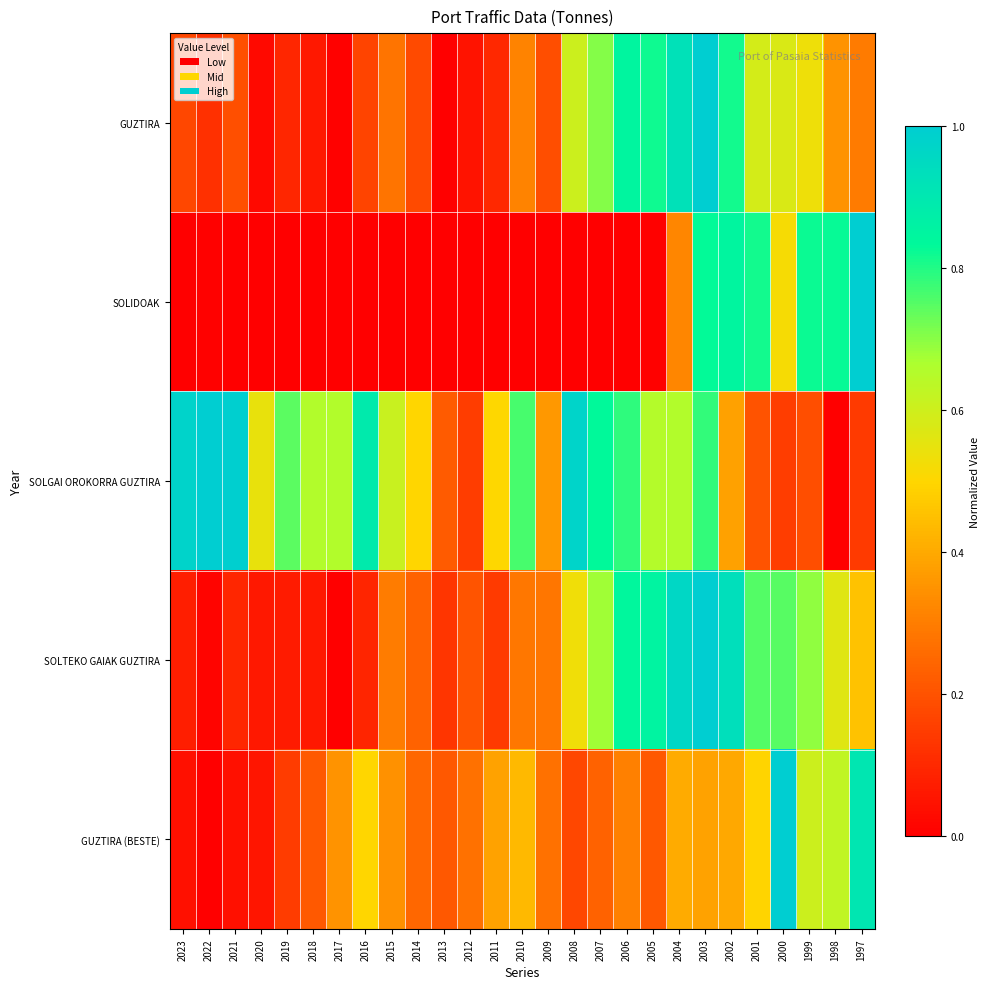

Reading right to left, extract all data points from this chart.

GUZTIRA: 1997=0.3	1998=0.4	1999=0.5	2000=0.6	2001=0.6	2002=0.8	2003=1.0	2004=0.9	2005=0.8	2006=0.8	2007=0.7	2008=0.6	2009=0.2	2010=0.3	2011=0.1	2012=0.0	2013=0.0	2014=0.2	2015=0.3	2016=0.2	2017=0.0	2018=0.1	2019=0.1	2020=0.0	2021=0.2	2022=0.1	2023=0.2
SOLIDOAK: 1997=1.0	1998=0.8	1999=0.8	2000=0.5	2001=0.8	2002=0.8	2003=0.8	2004=0.3	2005=0.0	2006=0.0	2007=0.0	2008=0.0	2009=0.0	2010=0.0	2011=0.0	2012=0.0	2013=0.0	2014=0.0	2015=0.0	2016=0.0	2017=0.0	2018=0.0	2019=0.0	2020=0.0	2021=0.0	2022=0.0	2023=0.0
SOLGAI OROKORRA GUZTIRA: 1997=0.1	1998=0.0	1999=0.2	2000=0.2	2001=0.2	2002=0.4	2003=0.8	2004=0.7	2005=0.6	2006=0.8	2007=0.8	2008=1.0	2009=0.4	2010=0.8	2011=0.5	2012=0.2	2013=0.2	2014=0.5	2015=0.6	2016=0.9	2017=0.7	2018=0.7	2019=0.7	2020=0.5	2021=1.0	2022=1.0	2023=1.0
SOLTEKO GAIAK GUZTIRA: 1997=0.5	1998=0.6	1999=0.7	2000=0.7	2001=0.8	2002=0.9	2003=1.0	2004=1.0	2005=0.9	2006=0.8	2007=0.7	2008=0.5	2009=0.3	2010=0.3	2011=0.1	2012=0.2	2013=0.1	2014=0.2	2015=0.3	2016=0.1	2017=0.0	2018=0.1	2019=0.1	2020=0.1	2021=0.1	2022=0.0	2023=0.1
GUZTIRA (BESTE): 1997=0.9	1998=0.6	1999=0.6	2000=1.0	2001=0.5	2002=0.4	2003=0.4	2004=0.4	2005=0.2	2006=0.3	2007=0.2	2008=0.2	2009=0.3	2010=0.4	2011=0.4	2012=0.3	2013=0.2	2014=0.2	2015=0.3	2016=0.5	2017=0.4	2018=0.2	2019=0.1	2020=0.1	2021=0.0	2022=0.0	2023=0.0